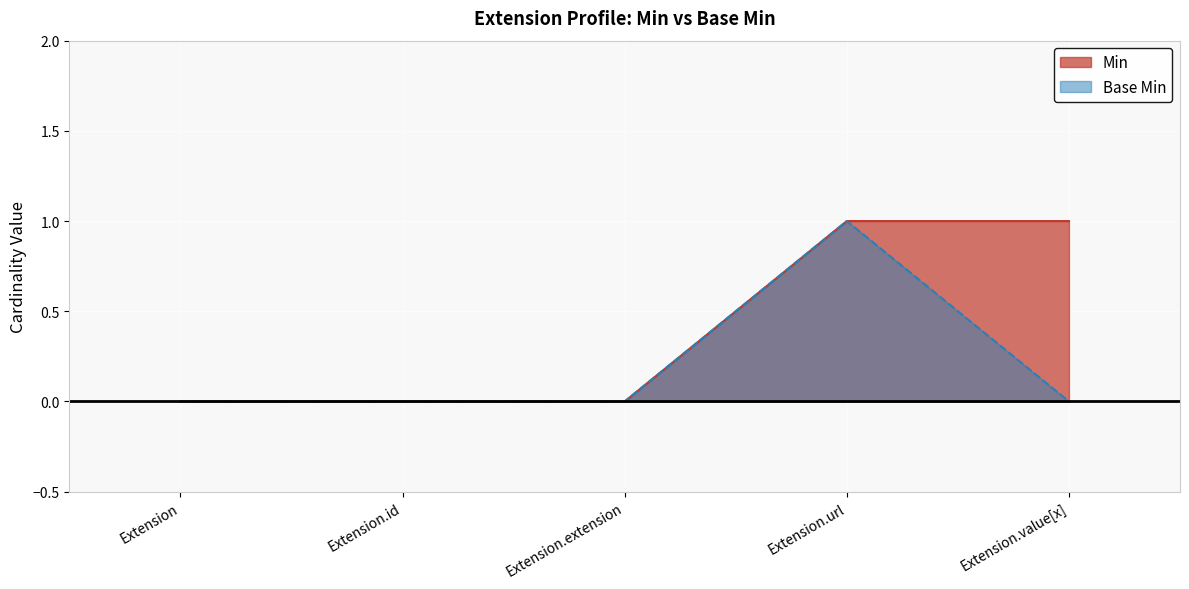

True or false: Min has more than 0 points higher than both neighbors.

False